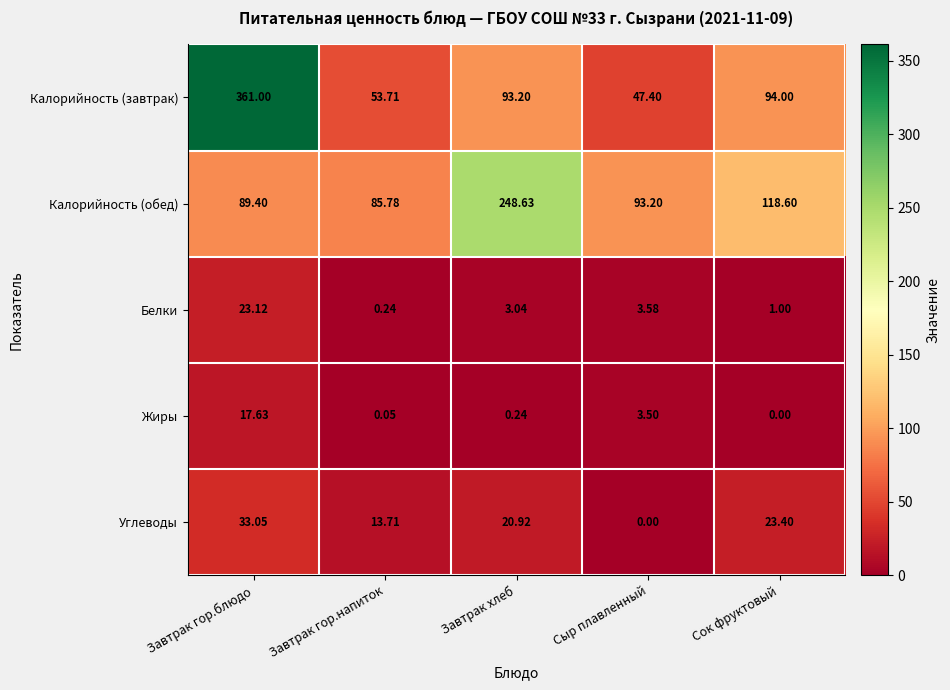

Count the number of data series in this chart.

5